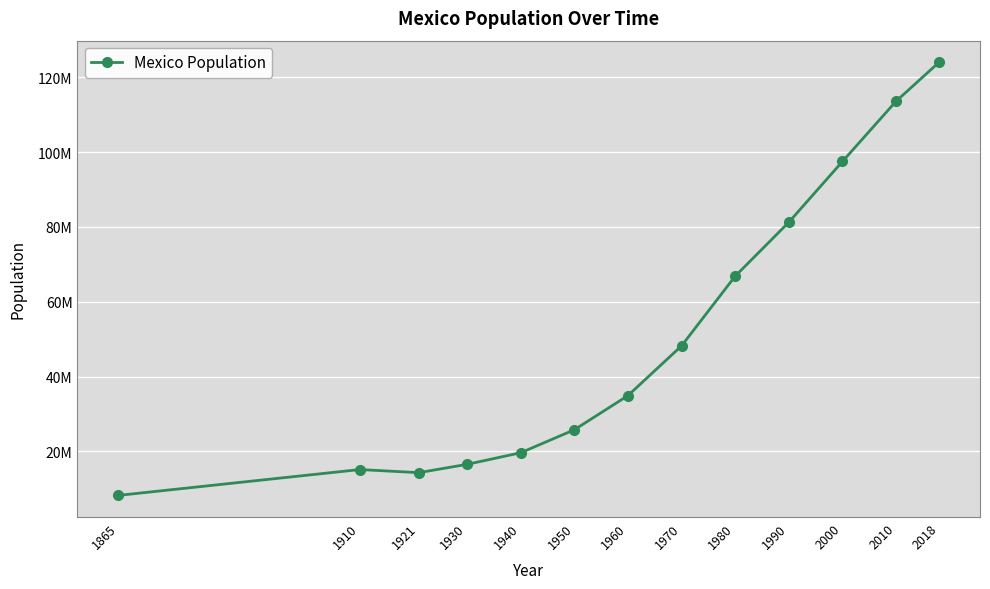

What is the difference between the maximum and minimum values?

115723448